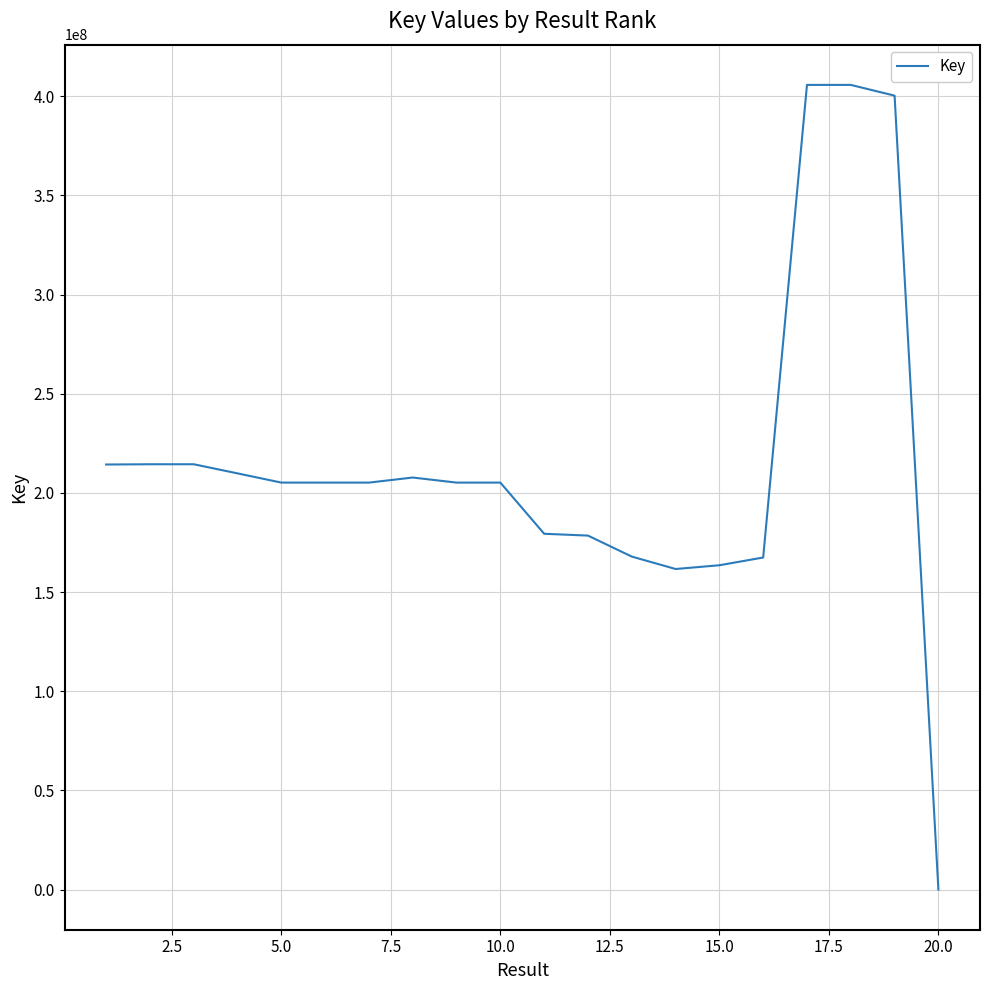

What is the greatest value displayed?

405735221